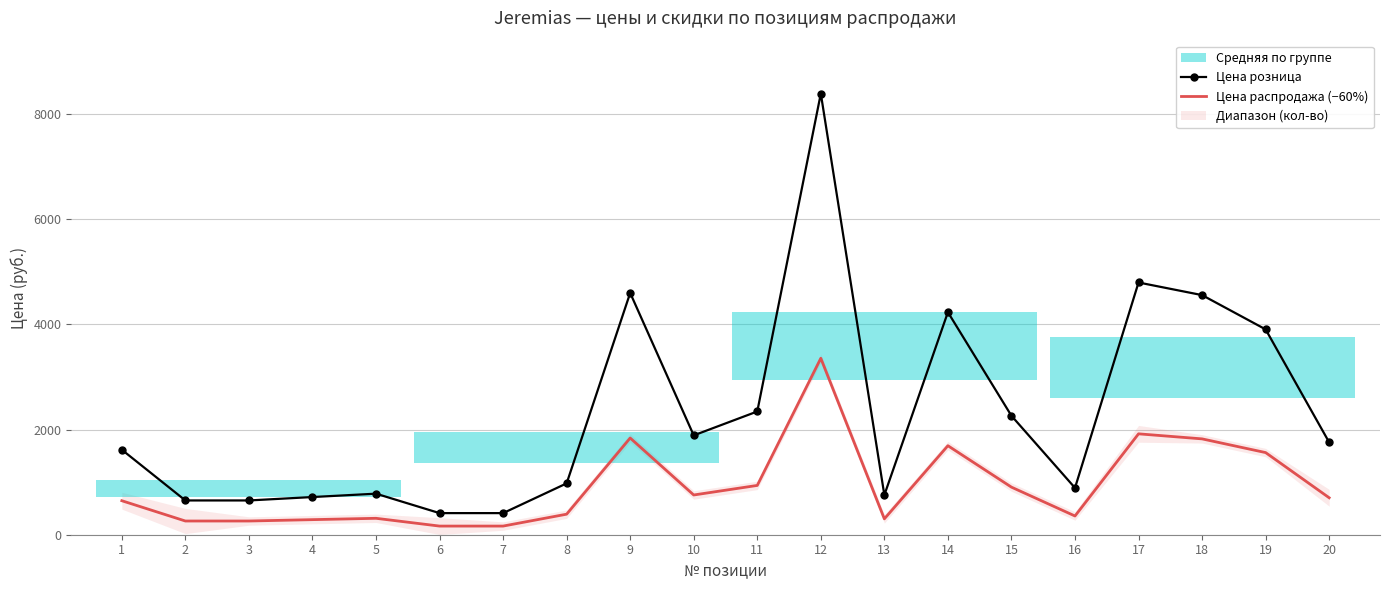

Reading right to left, what are all the values shown in this chart?

Цена розница: 20=1758.0	19=3907.0	18=4559.0	17=4799.0	16=891.0	15=2263.0	14=4234.0	13=755.0	12=8393.0	11=2345.0	10=1890.0	9=4600.0	8=977.0	7=411.0	6=411.0	5=781.0	4=717.0	3=652.0	2=652.0	1=1617.0
Цена распродажа (−60%): 20=703.2	19=1562.8	18=1823.6	17=1919.6	16=356.4	15=905.2	14=1693.6	13=302.0	12=3357.2	11=938.0	10=756.0	9=1840.0	8=390.8	7=164.4	6=164.4	5=312.4	4=286.8	3=260.8	2=260.8	1=646.8